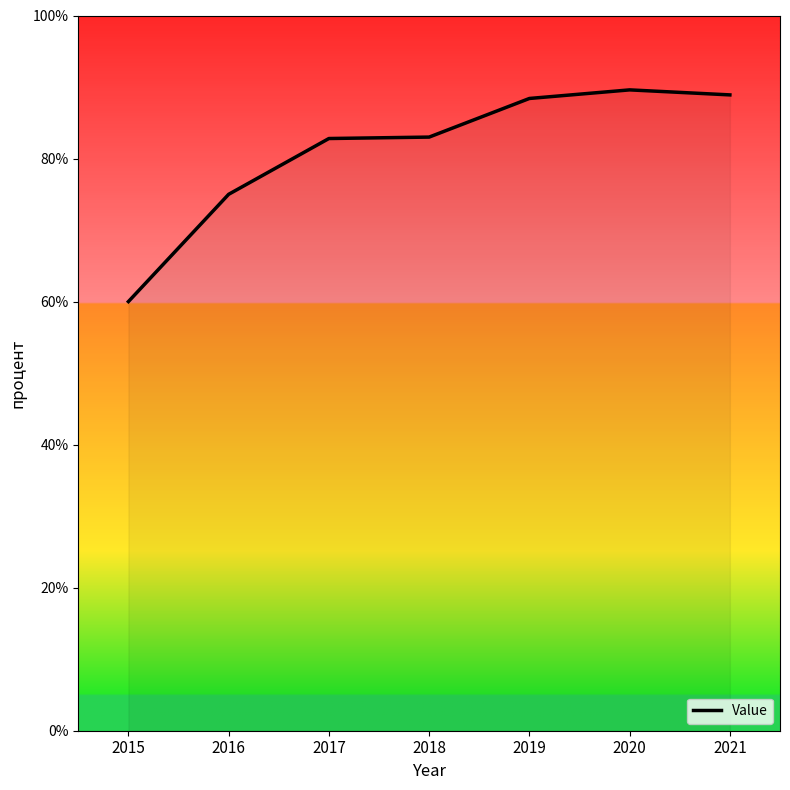

What is the minimum value shown in the chart?

60.0